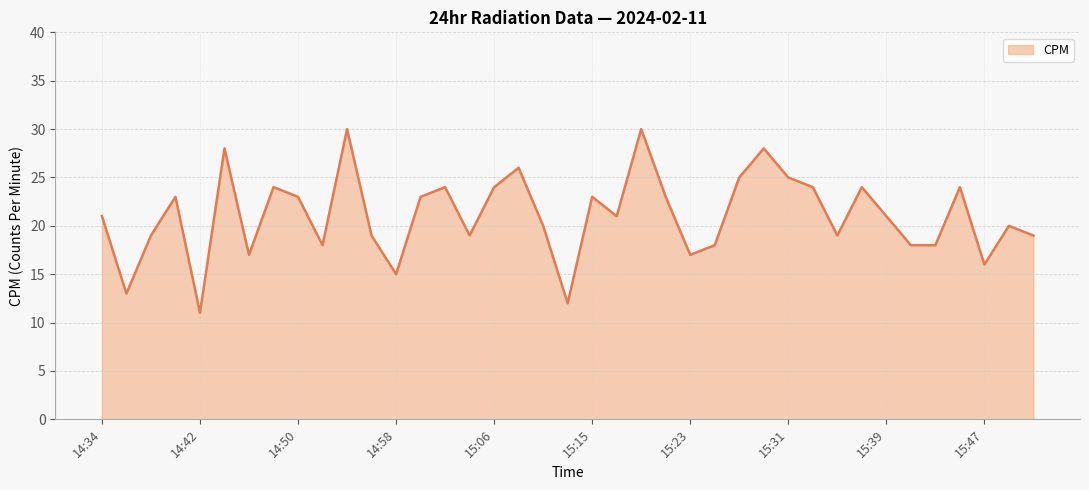

What is the difference between the maximum and minimum values?

19